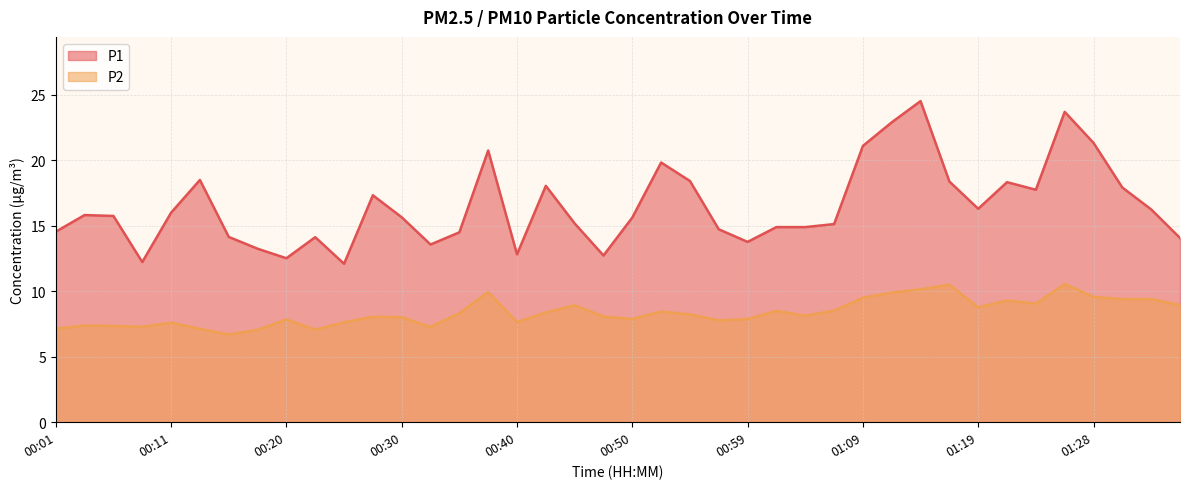

True or false: P2 and P1 cross at least once.

False